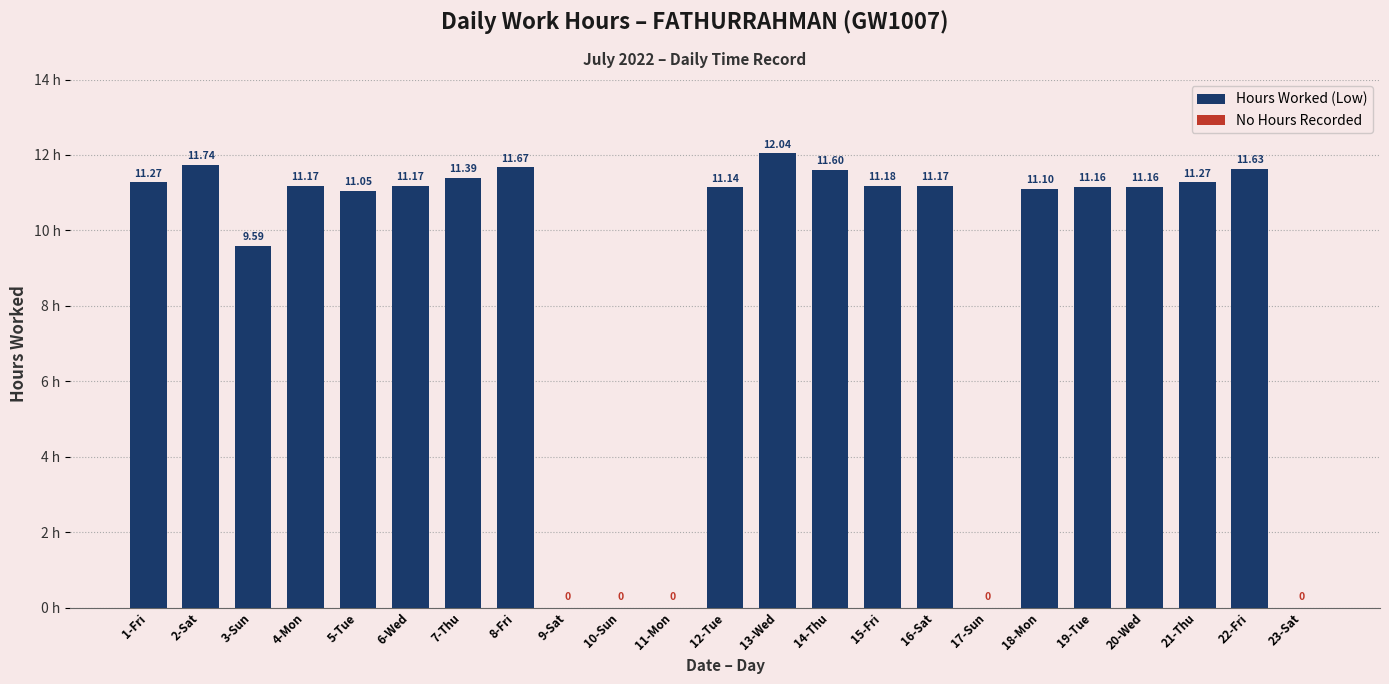

The value at 17-Sun is 0.0. True or false?

True